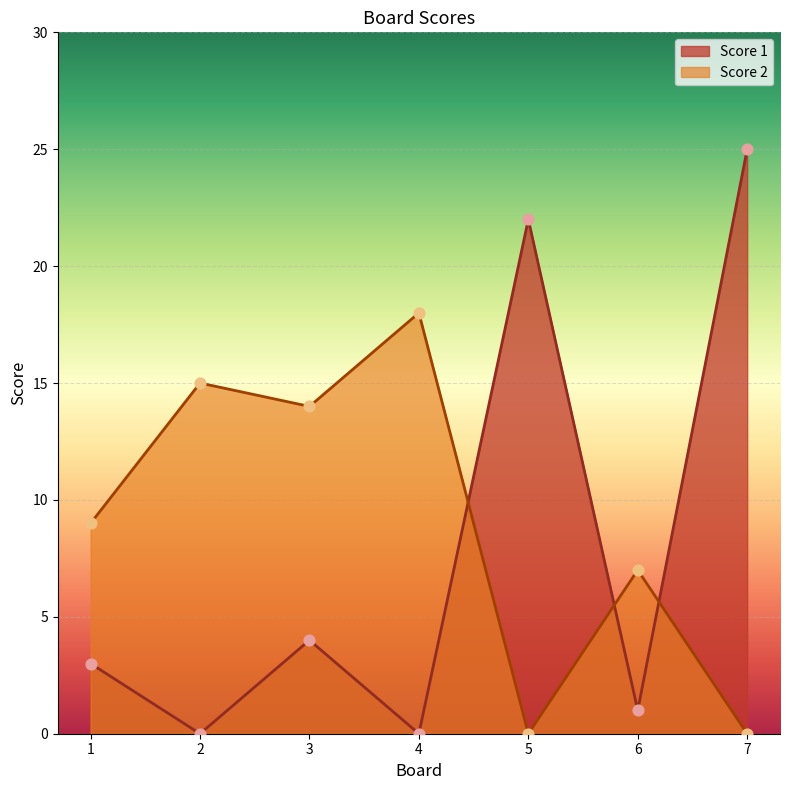

Is the value of Score 1 at 6 greater than the value of Score 2 at 2?

No